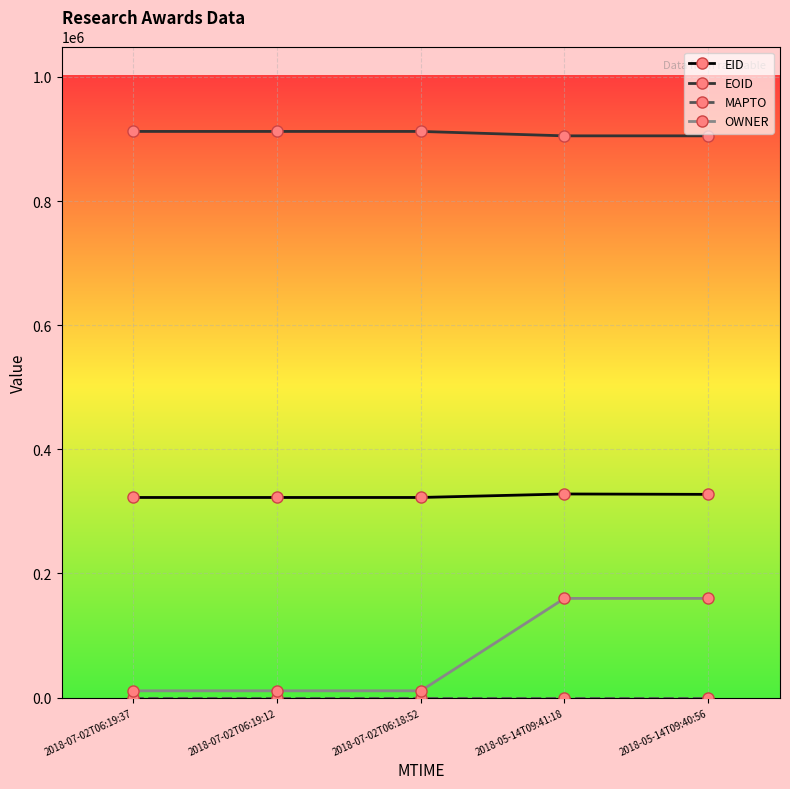

At how many categories does at least one series exceed 83745?

5